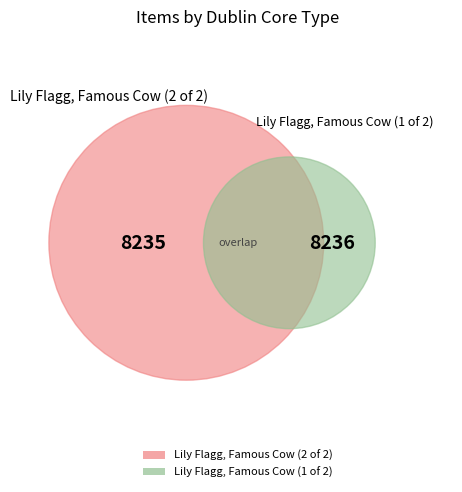

Is it true that Lily Flagg, Famous Cow (2 of 2) is 62% of the pie?

False